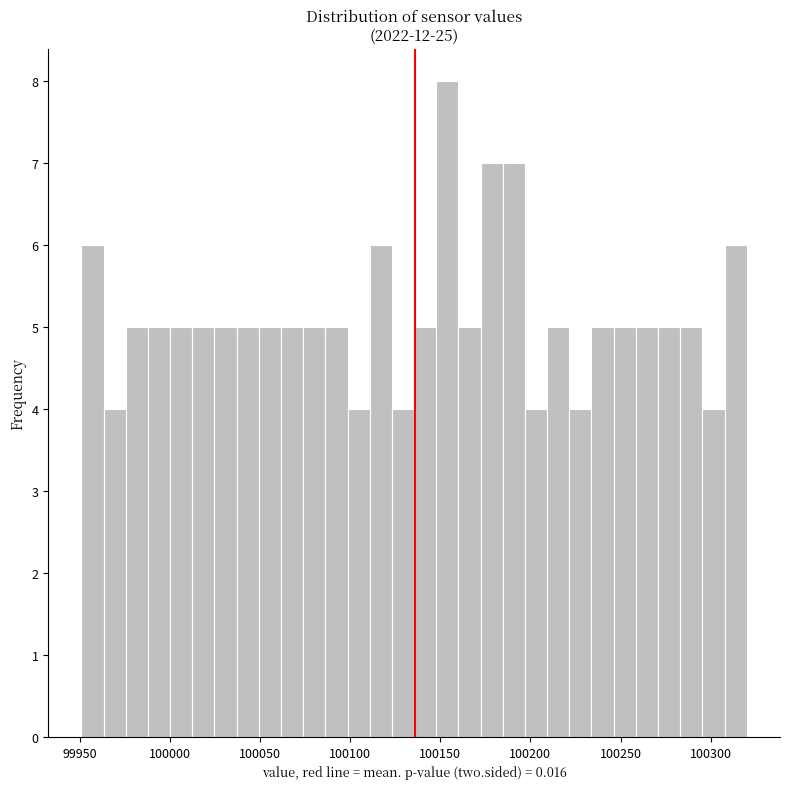

Read against the x-axis, roughly where is the centre of the tallest bar?

100155